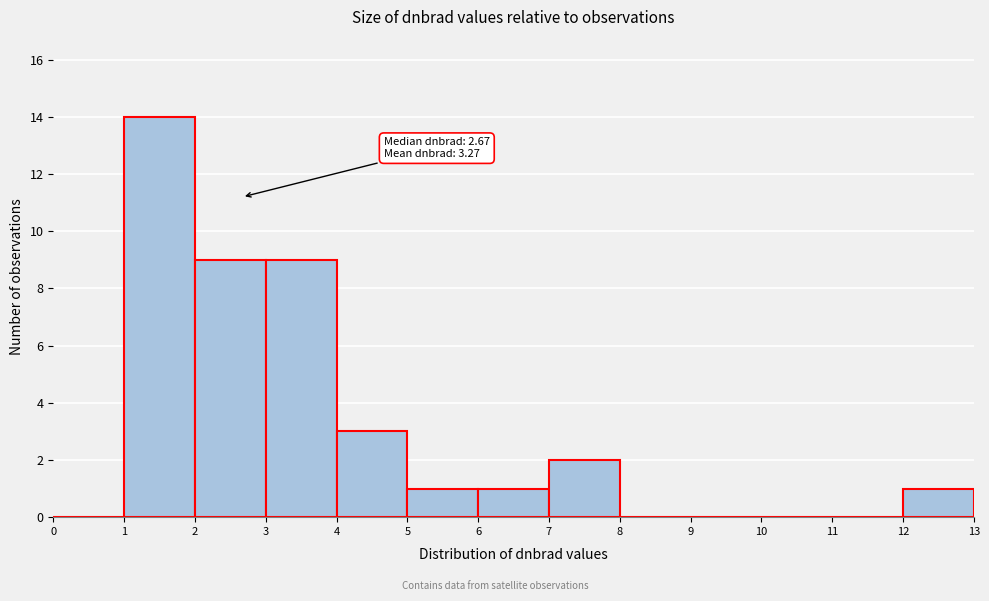

Over which range of the x-axis is the bar tallest?

1 to 2